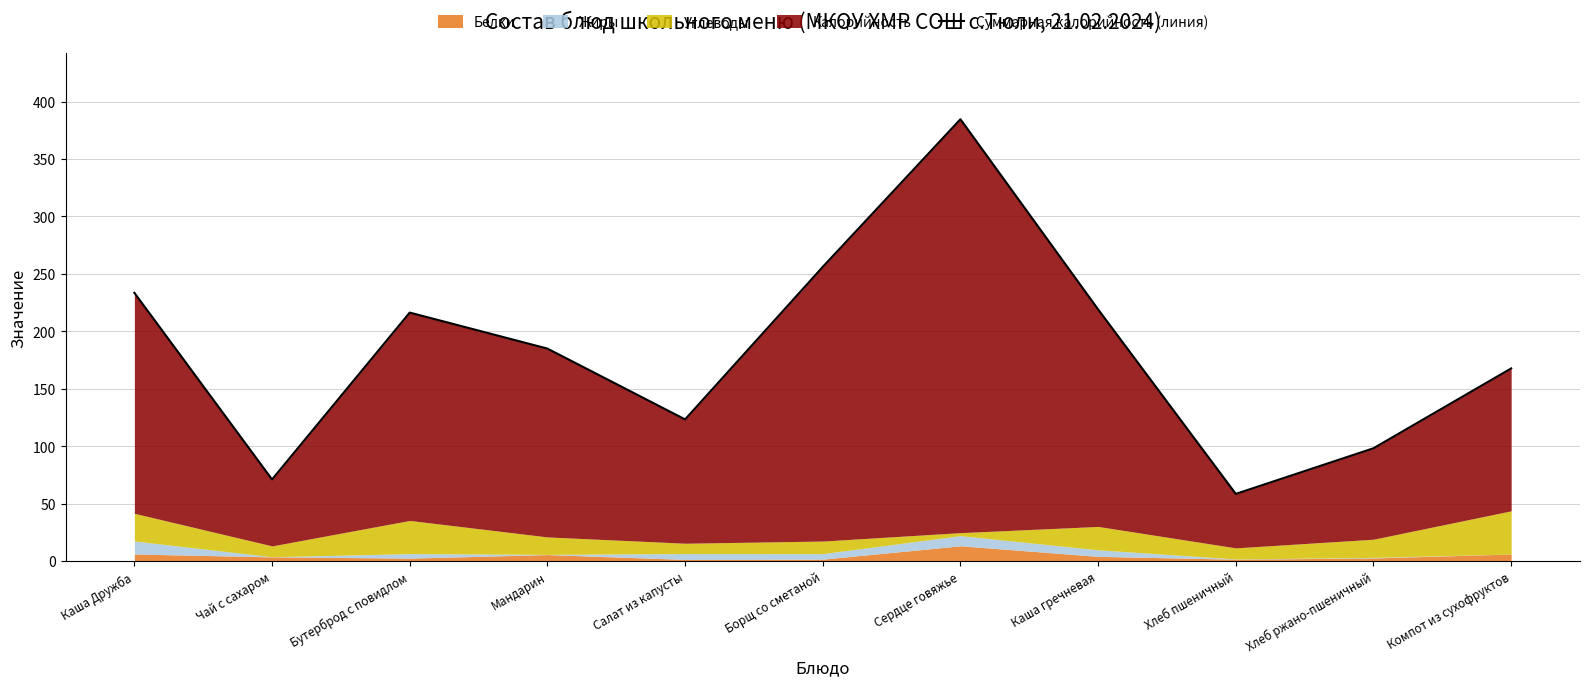

Which category has the lowest value across all series?

Хлеб пшеничный